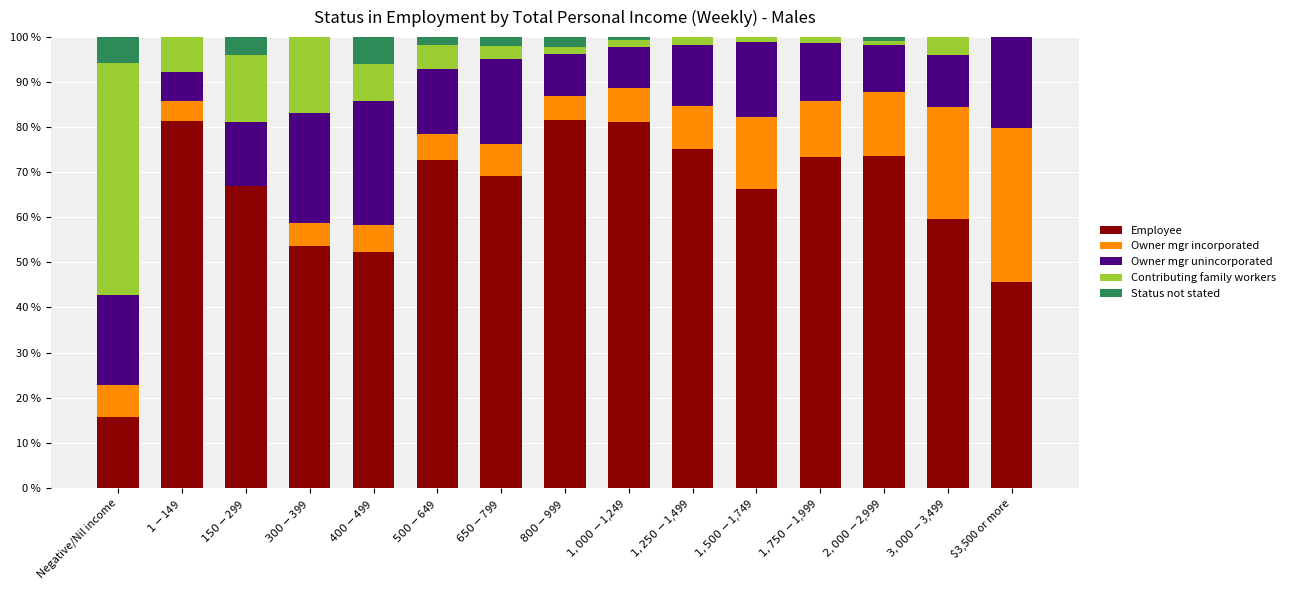

What is the total value across all series at $3,500 or more?

100.0